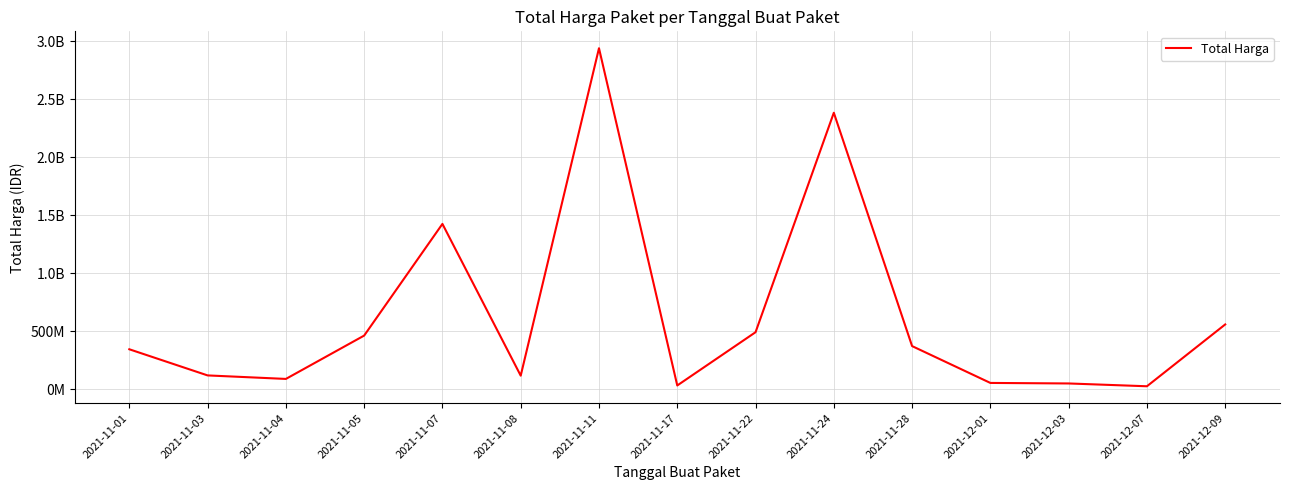

Is this an area chart (filled region under the line)?

No